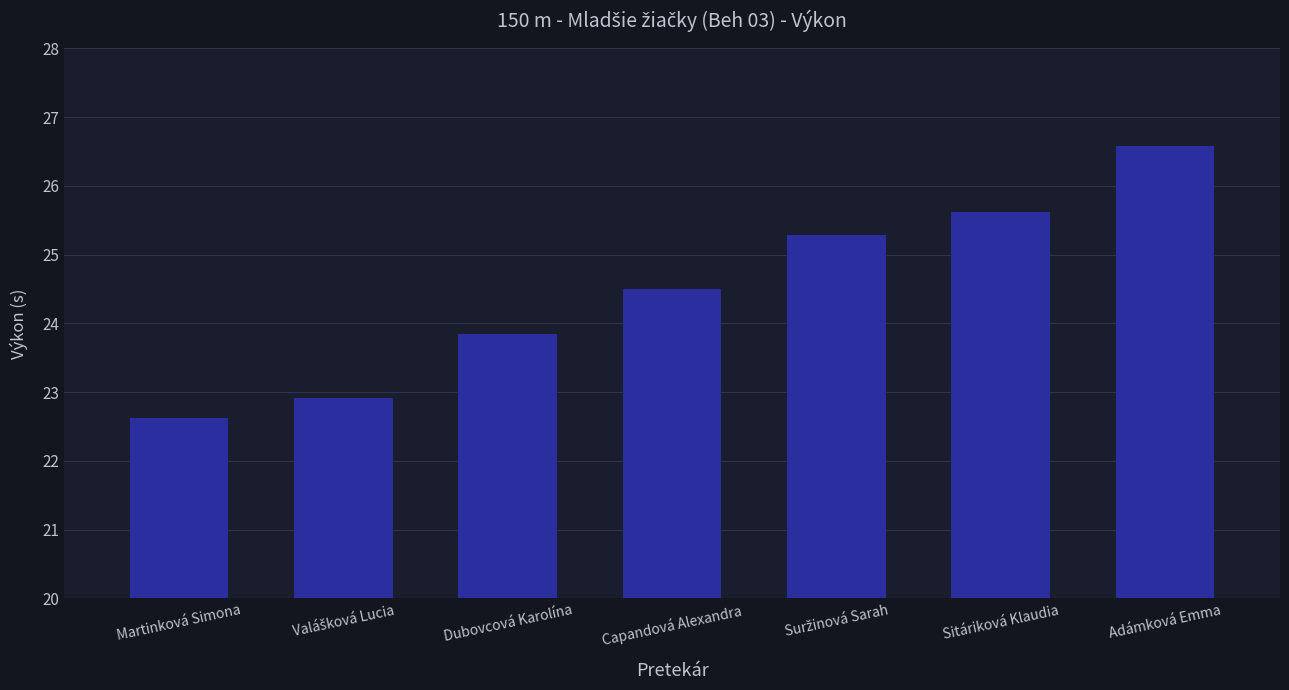

What is the change in value from Dubovcová Karolína to Sitáriková Klaudia?

+1.8